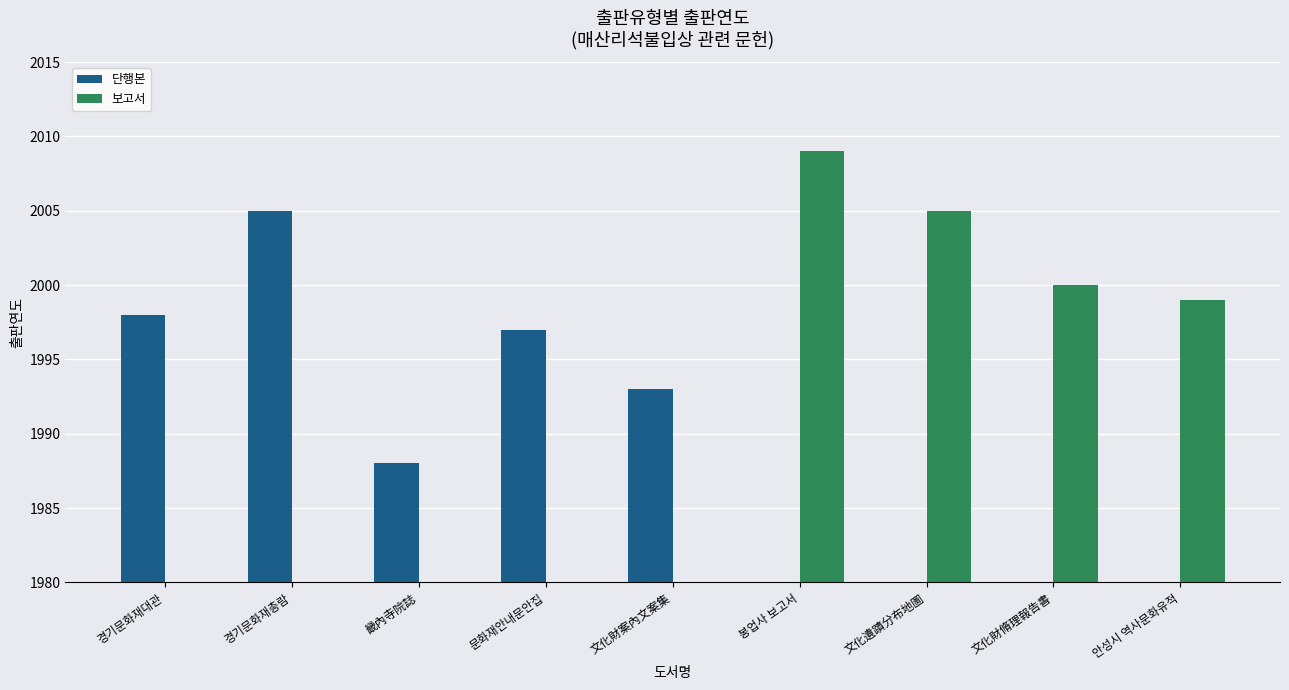

What is the label of the 9th bar from the left?

안성시 역사문화유적